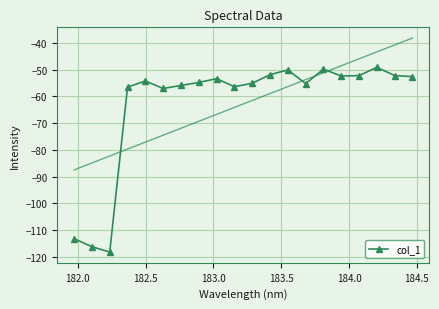

What is the maximum value for col_1?

-49.2